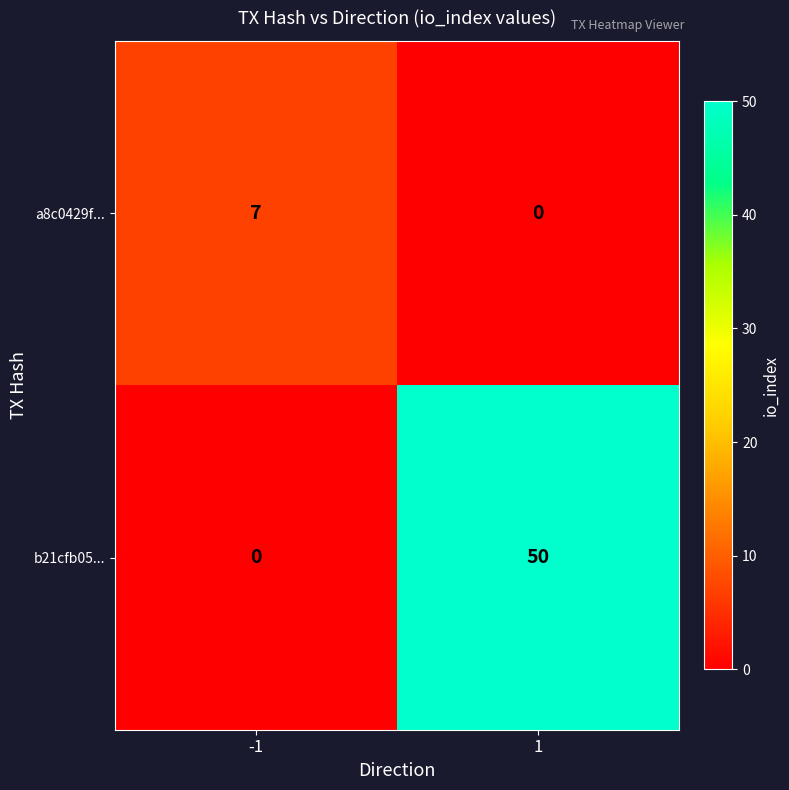

Reading left to right, transcribe all the data shown in this chart.

a8c0429f...: 7	0
b21cfb05...: 0	50